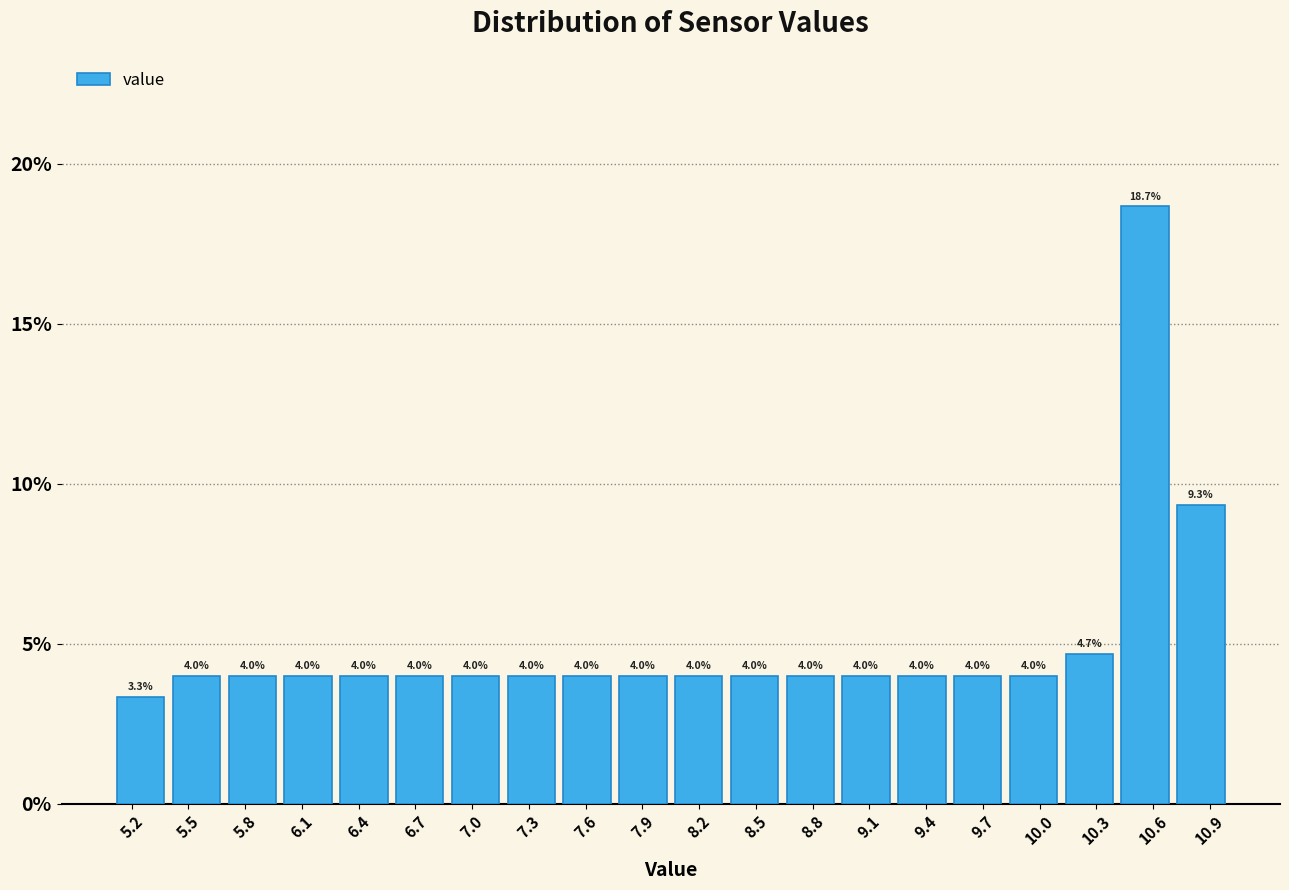

How tall is the bar that spans 5.690 to 5.985 on the x-axis? The bar edges are not printed on the chart, so give them approximately, as read against the axis.

4.0